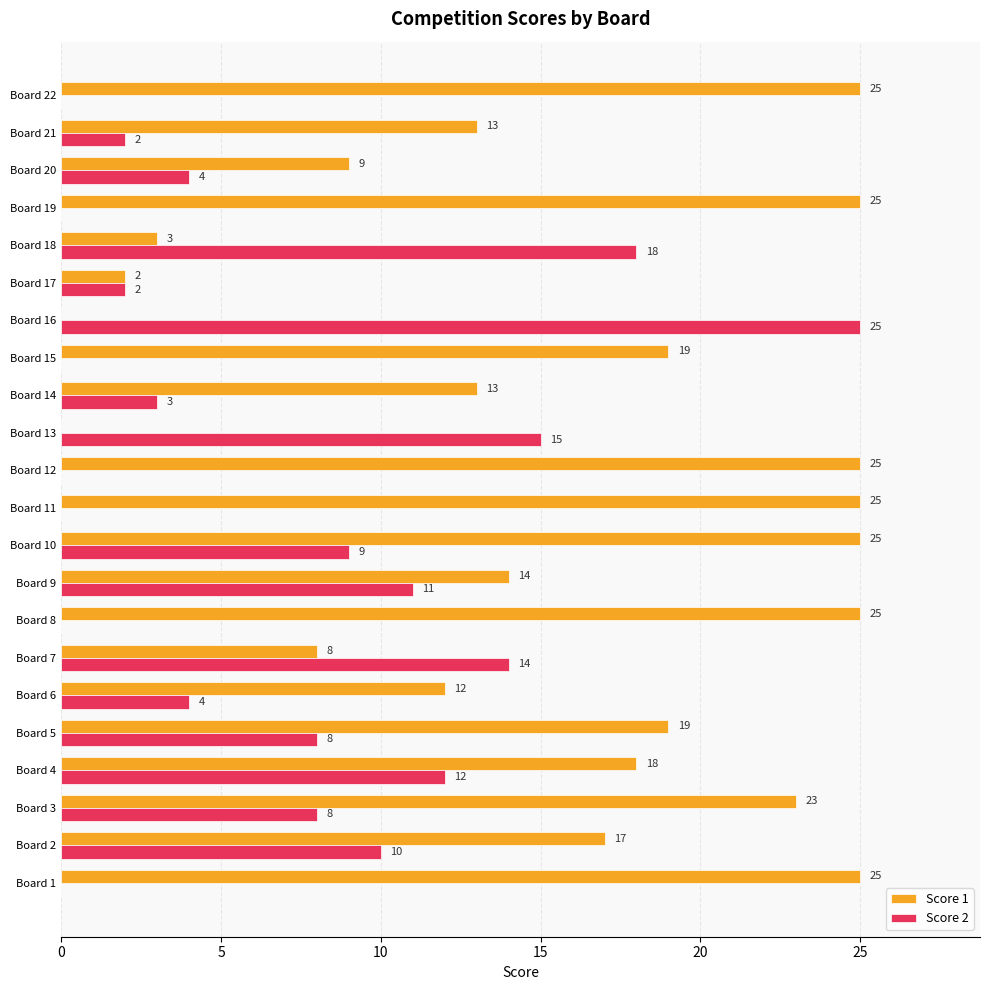

Which series changed the most between Board 7 and Board 19?

Score 1